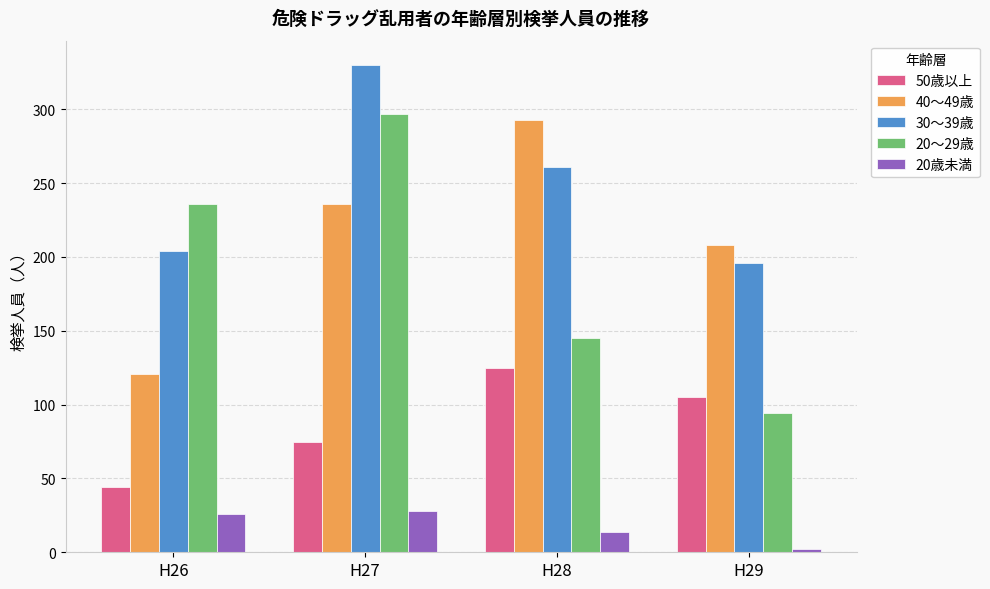

What is the greatest value displayed?

330